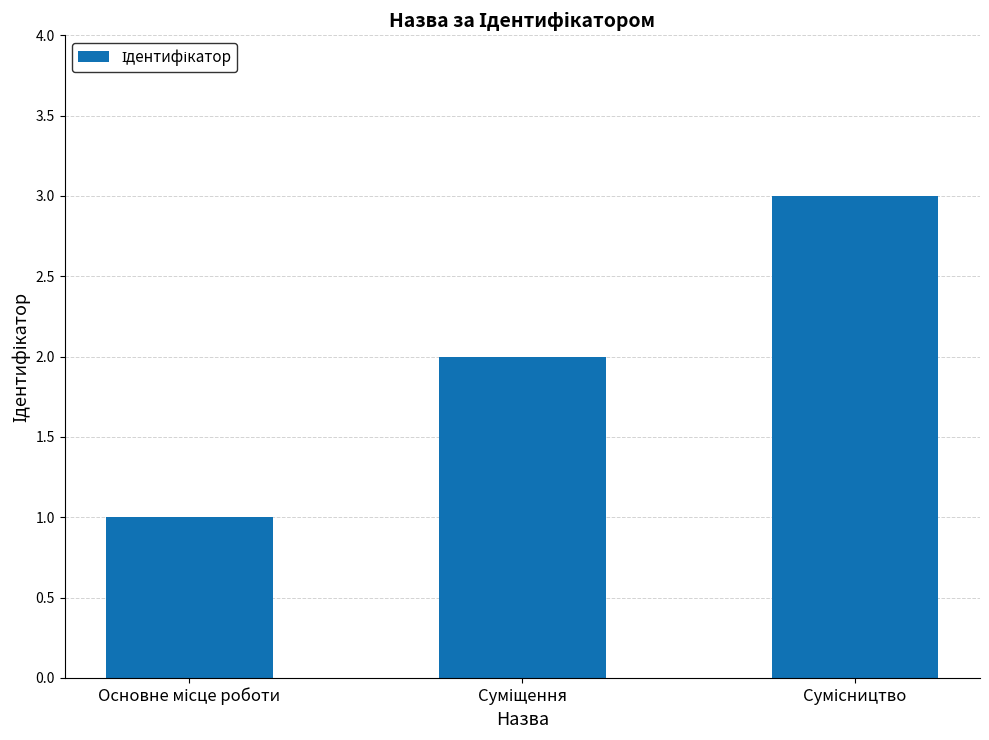

Reading right to left, what are all the values shown in this chart?

3	2	1